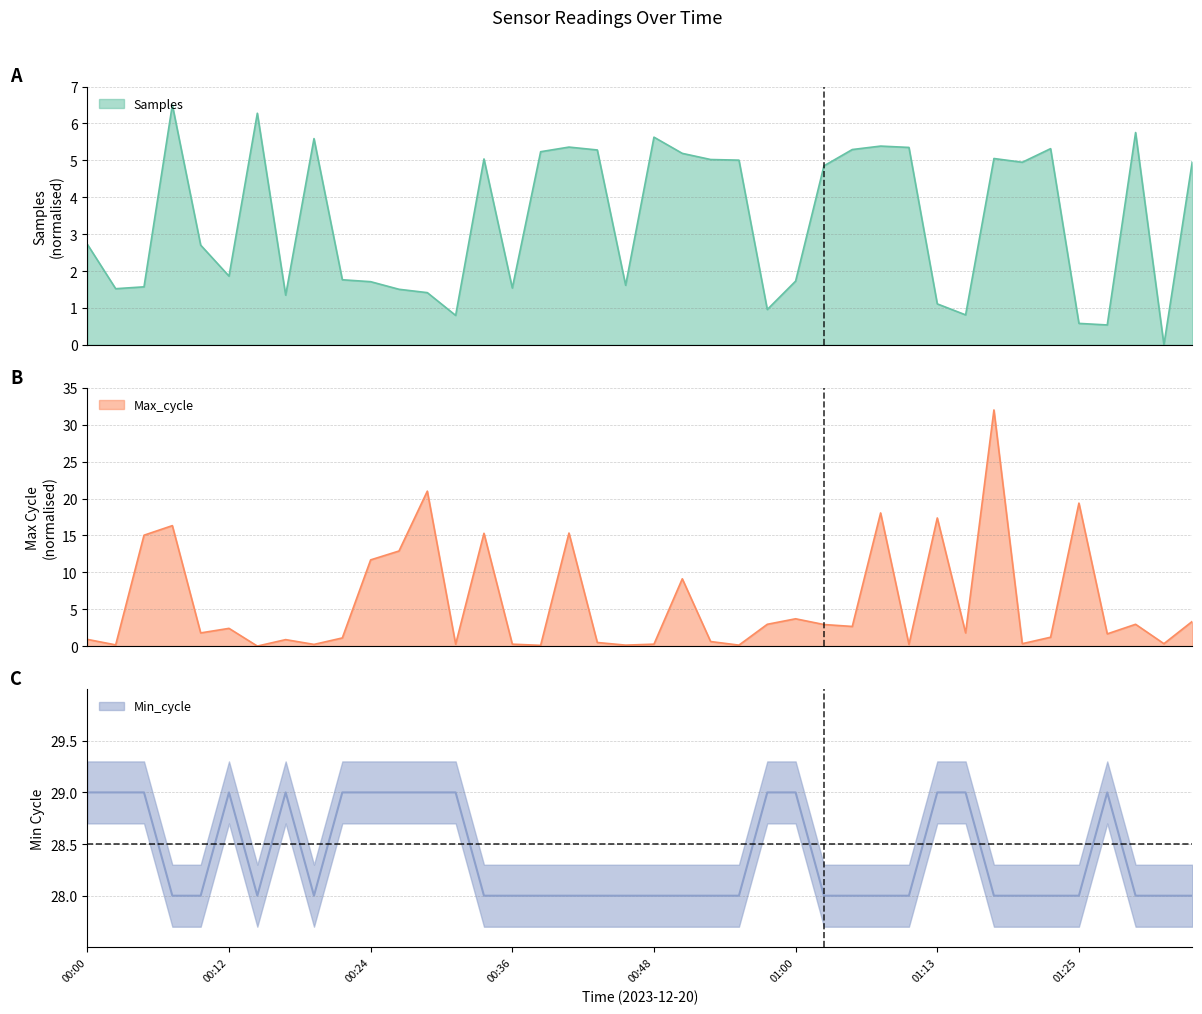

Reading right to left, extract all data points from this chart.

Samples: 5.0	0.0	5.8	0.5	0.6	5.3	4.9	5.0	0.8	1.1	5.3	5.4	5.3	4.9	1.7	1.0	5.0	5.0	5.2	5.6	1.6	5.3	5.4	5.2	1.5	5.0	0.8	1.4	1.5	1.7	1.8	5.6	1.3	6.3	1.9	2.7	6.5	1.6	1.5	2.7
Max_cycle: 3.3	0.3	3.0	1.7	19.4	1.2	0.3	32.0	1.8	17.4	0.2	18.0	2.7	2.9	3.7	3.0	0.1	0.6	9.1	0.3	0.1	0.5	15.3	0.1	0.3	15.3	0.3	21.0	12.9	11.7	1.1	0.2	0.9	0.0	2.4	1.8	16.3	15.0	0.2	0.9
Min_cycle: 28.0	28.0	28.0	29.0	28.0	28.0	28.0	28.0	29.0	29.0	28.0	28.0	28.0	28.0	29.0	29.0	28.0	28.0	28.0	28.0	28.0	28.0	28.0	28.0	28.0	28.0	29.0	29.0	29.0	29.0	29.0	28.0	29.0	28.0	29.0	28.0	28.0	29.0	29.0	29.0